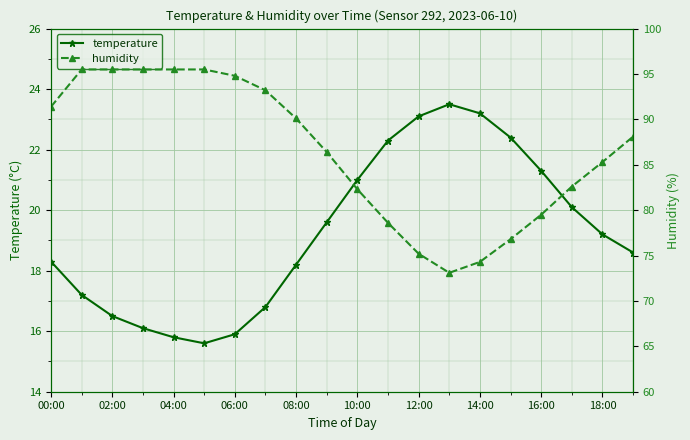

True or false: temperature has a value of 15.9 at 06:00.

True